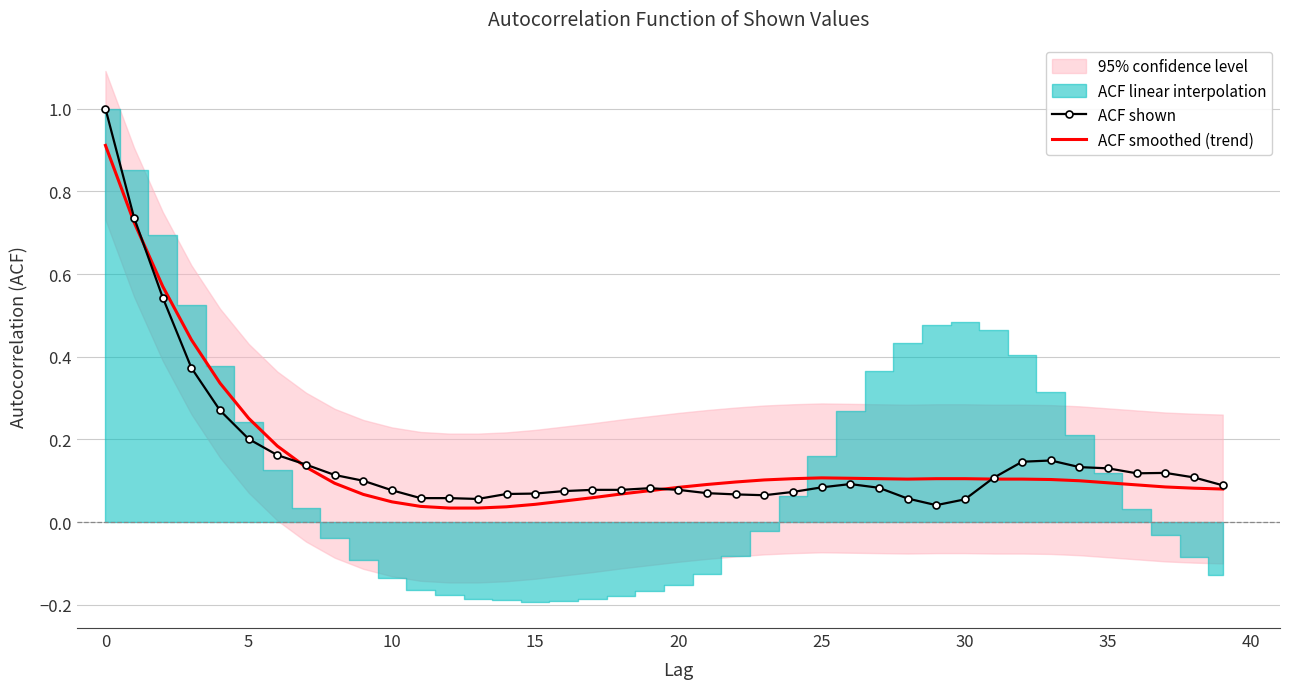

The ACF smoothed (trend) series shows 0.1 at 23. True or false?

True